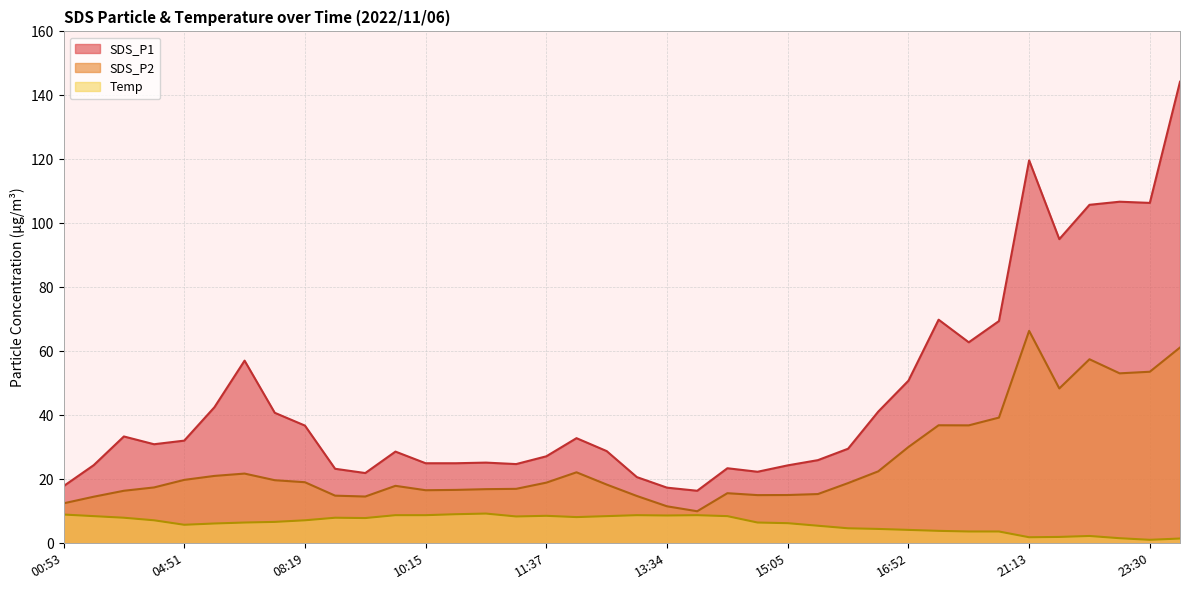

Is the value of Temp at 11:17 greater than the value of SDS_P2 at 01:33?

No